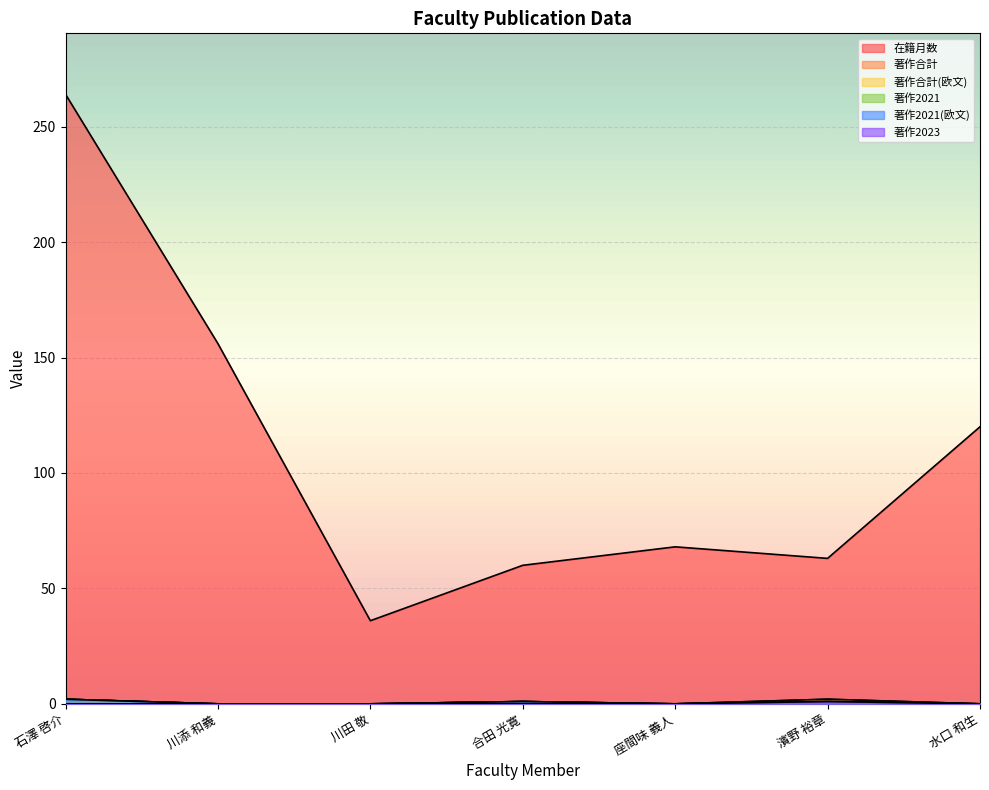

Rank the series by their maximum value, from highest to lowest.

在籍月数, 著作合計, 著作合計(欧文), 著作2021, 著作2021(欧文), 著作2023